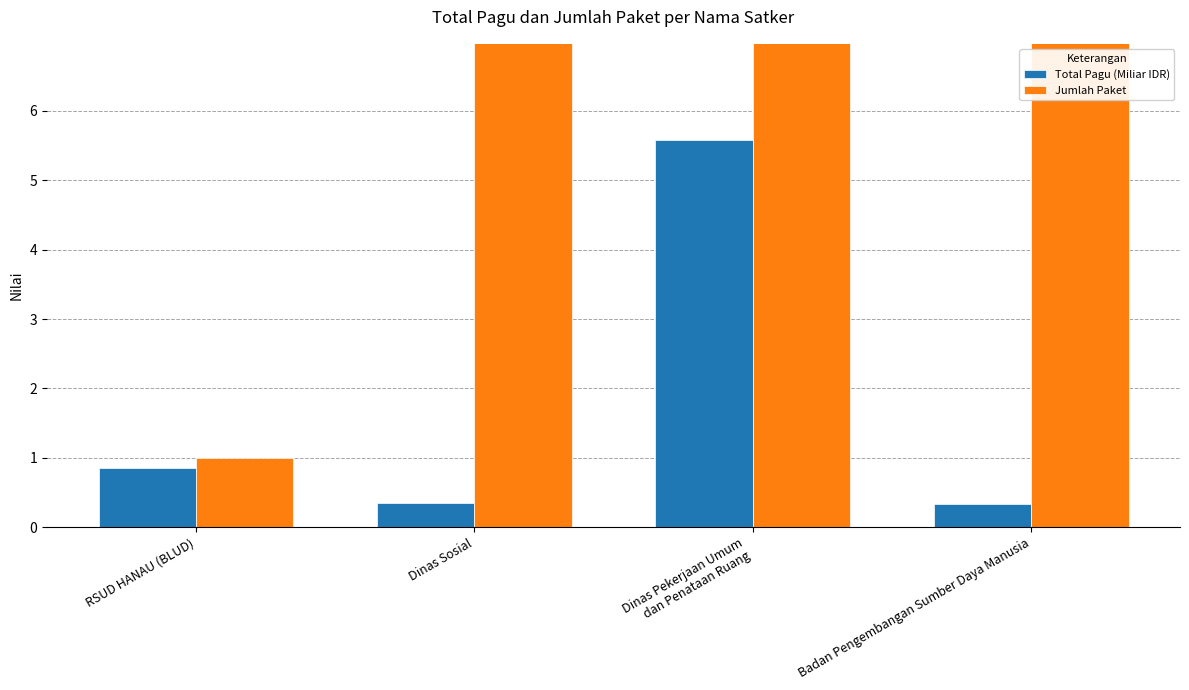

What is the value of the Jumlah Paket bar at the 1st from the left?

1.0